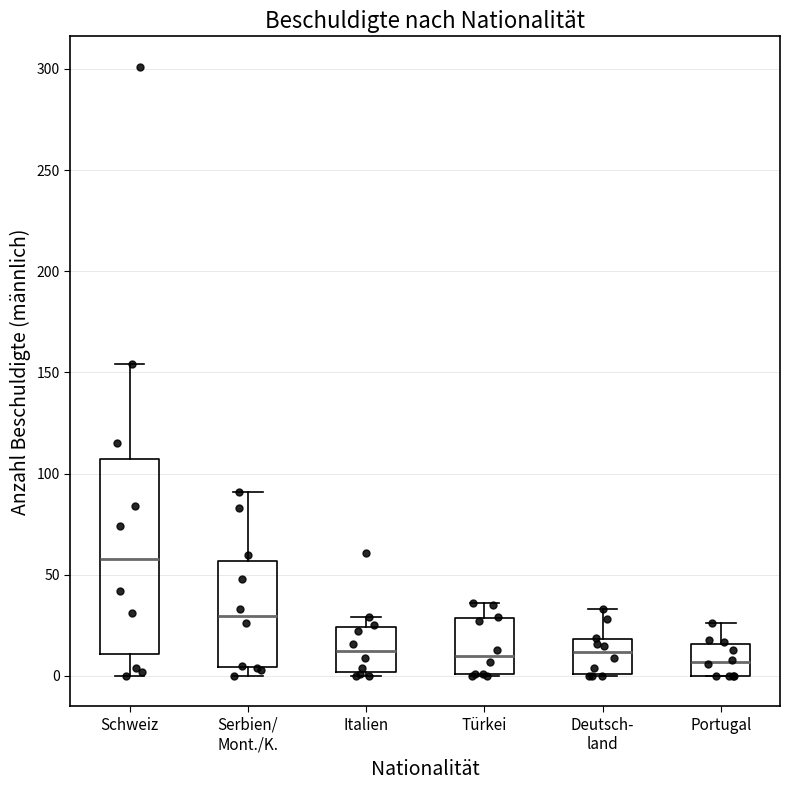

Reading left to right, read every box against the y-axis: the position of its median line, the range the box covers, and the ends of its whiskers. The values are not printed on the chart, so give them approximately, as read against the axis.

Schweiz: median 60, box 10 to 105, whiskers 0 to 155
Serbien/ Mont./K.: median 30, box 5 to 55, whiskers 0 to 90
Italien: median 15, box 0 to 25, whiskers 0 (just below the box's lower edge) to 30
Türkei: median 10, box 0 to 30, whiskers 0 to 35
Deutsch- land: median 10, box 0 to 20, whiskers 0 to 35
Portugal: median 5, box 0 to 15, whiskers 0 to 25